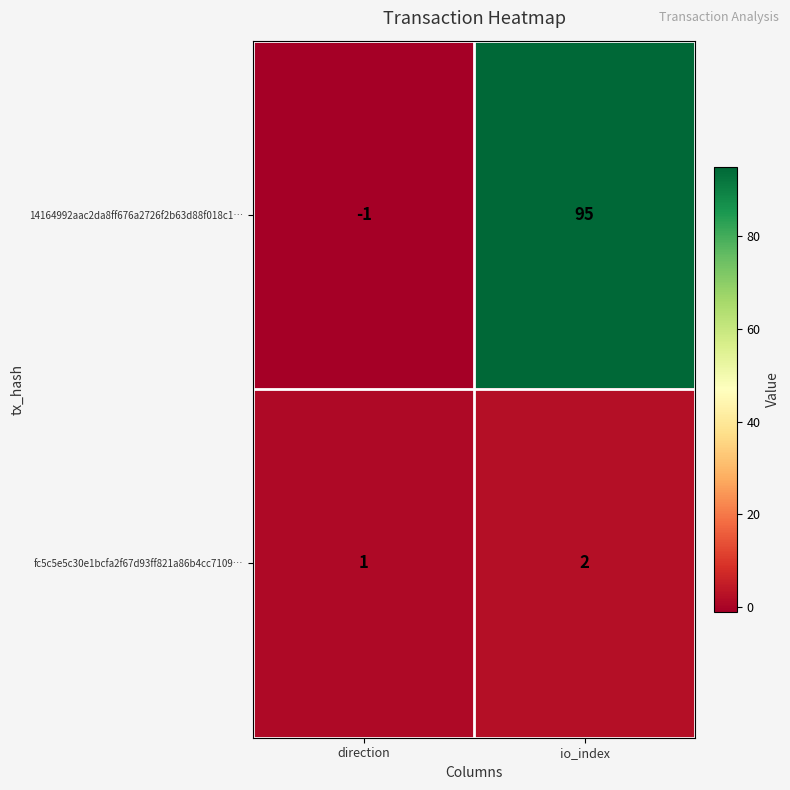

What is the sum of the 14164992aac2da8ff676a2726f2b63d88f018c1… values at direction and io_index?

94